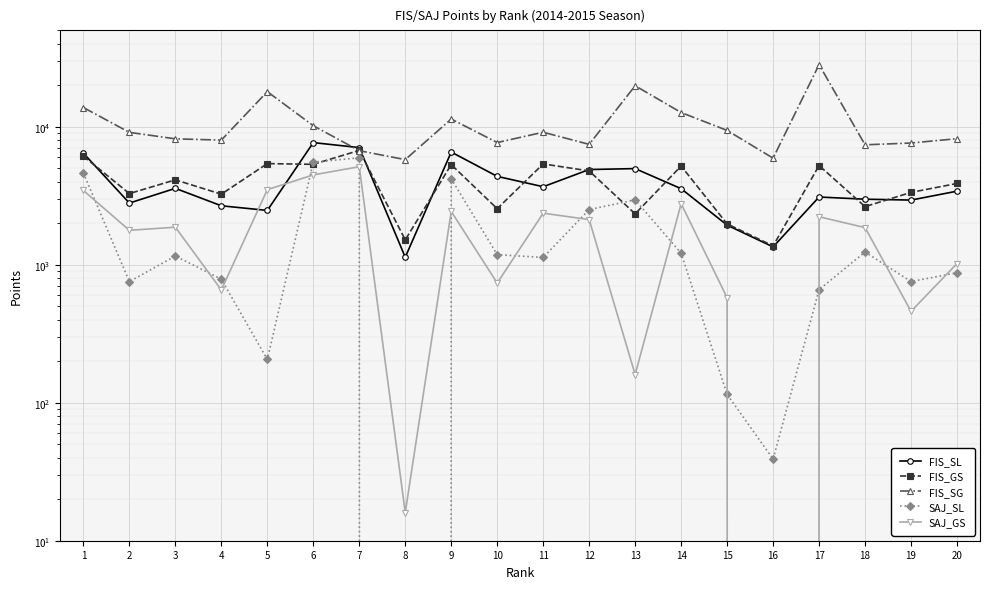

The value of FIS_GS at 7 is 6747. True or false?

True